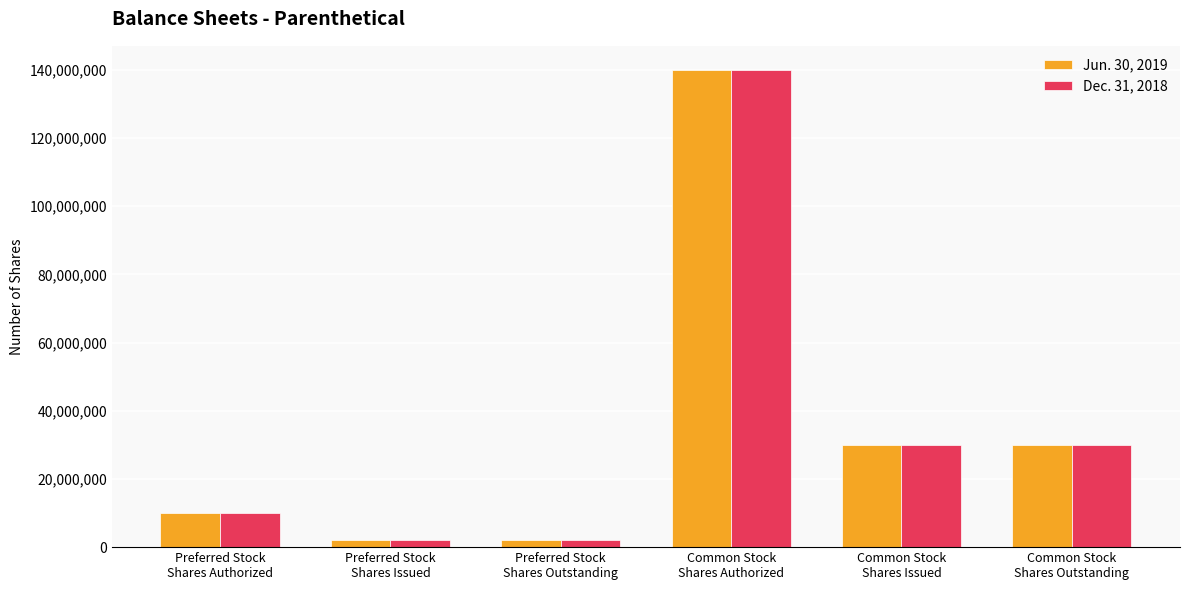

What is the sum of all Dec. 31, 2018 values?

213960132